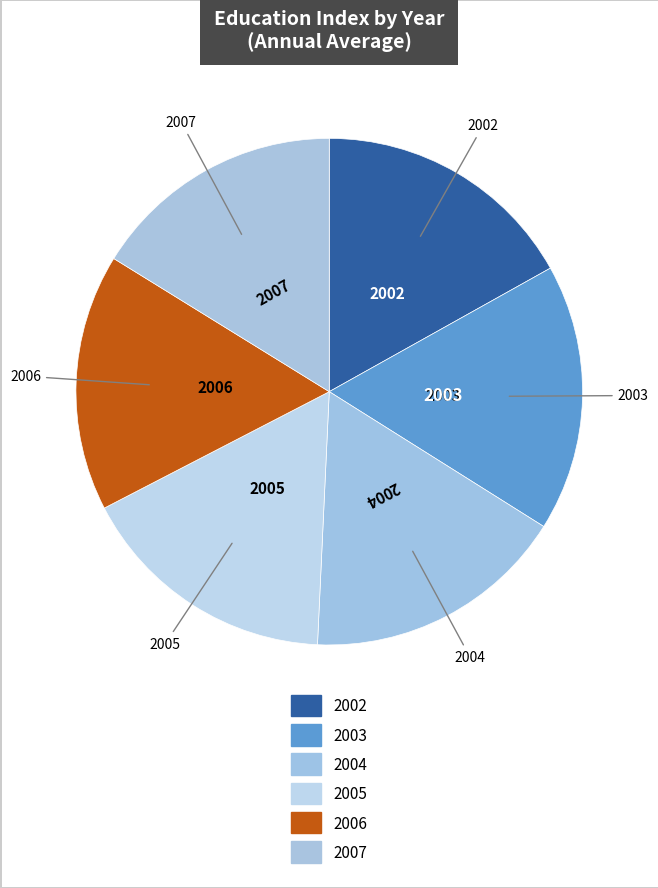

Is the sum of 2007 and 2005 greater than half?

No